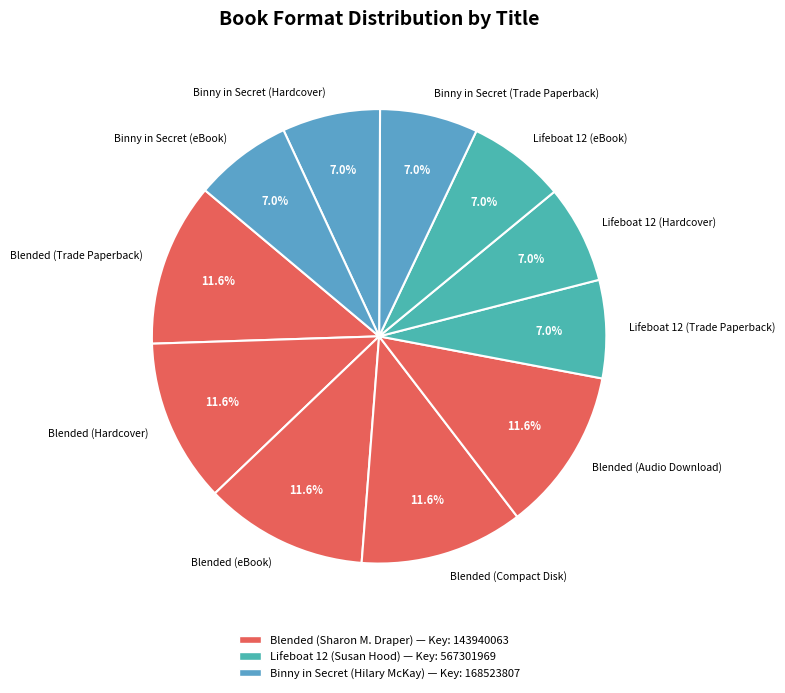

Is there a majority slice in this chart?

No